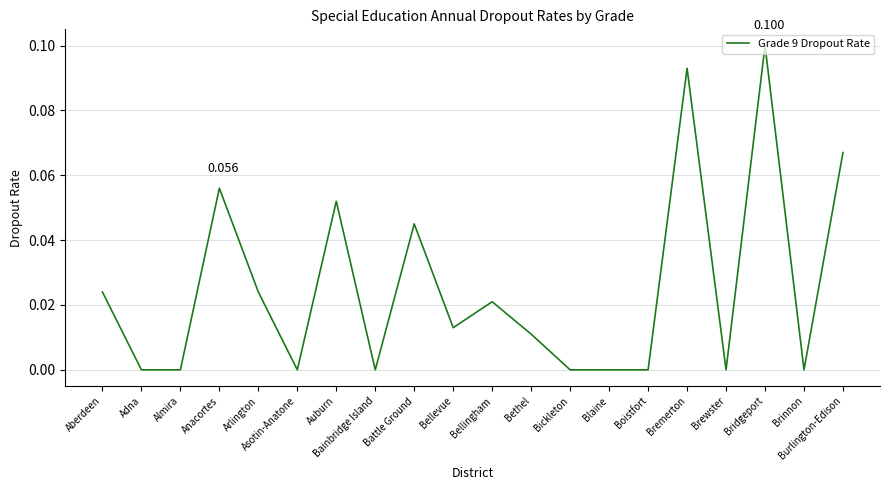

At which category does the chart reach its peak across all series?

Bridgeport